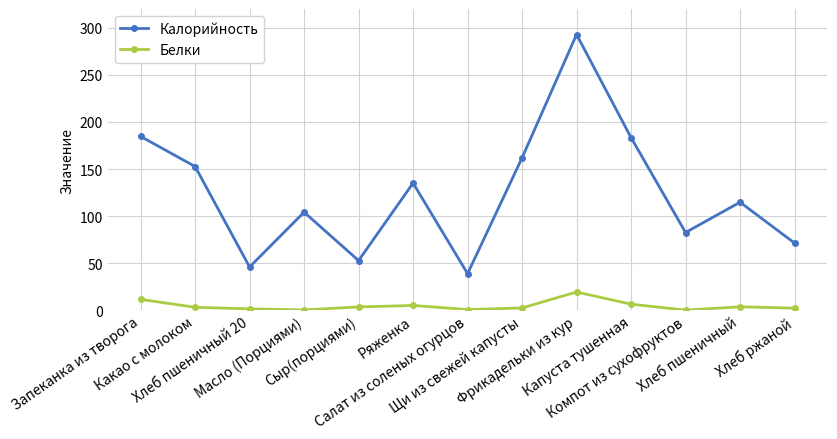

What is the maximum value for Белки?

19.4